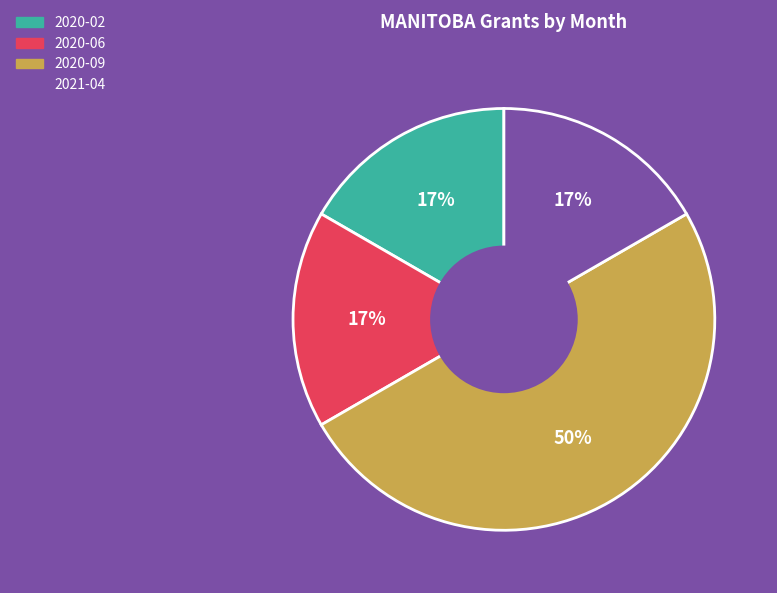

Is the sum of 2020-02 and 2020-06 greater than half?

No